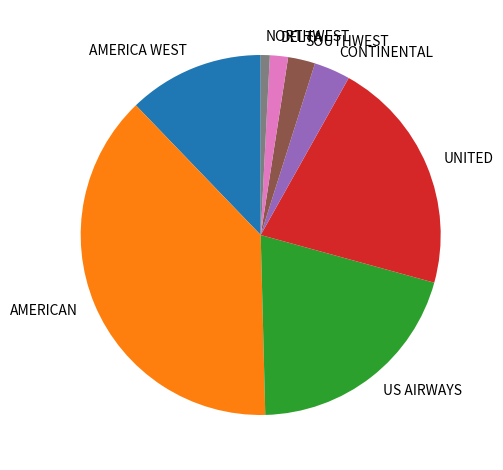

Is it true that NORTHWEST is 11% of the pie?

False